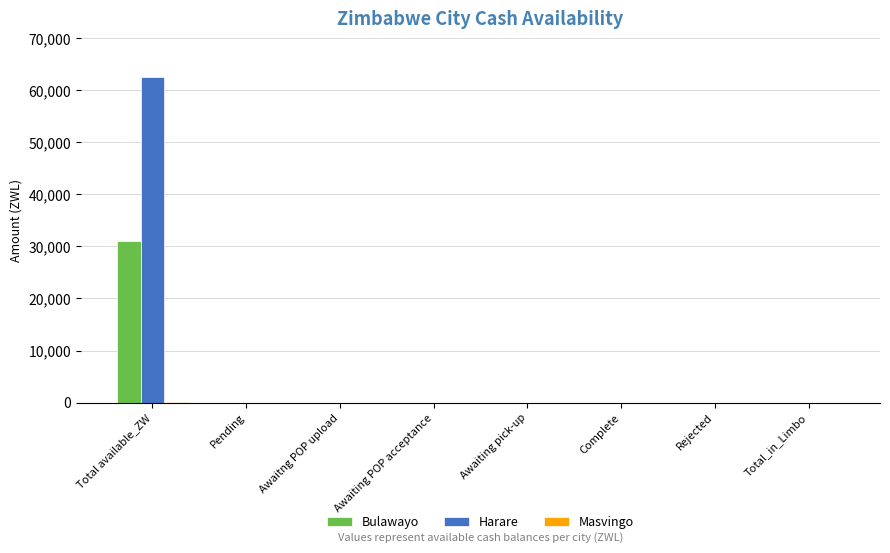

How many groups of bars are there?

8